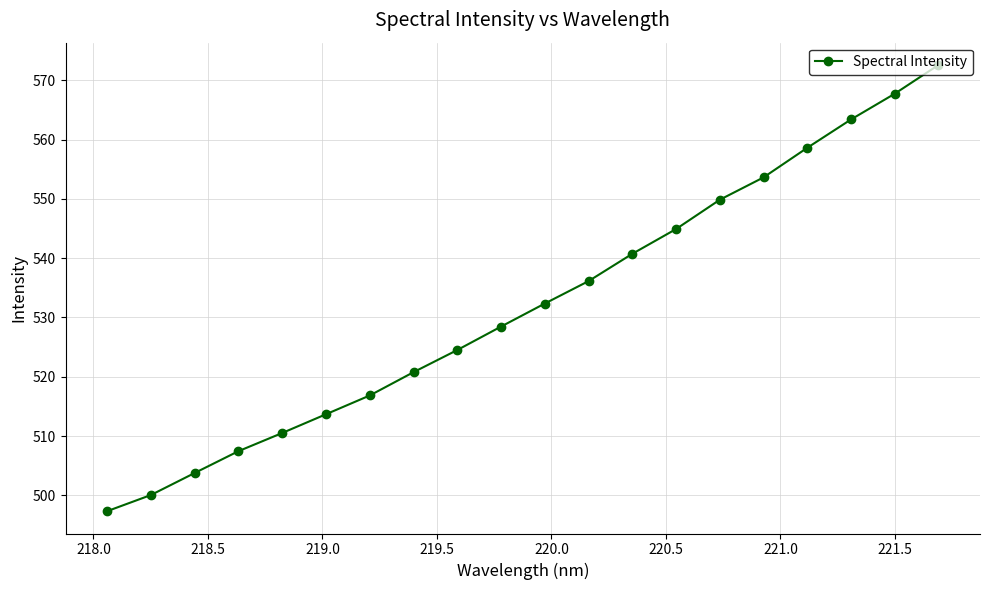

What is the difference between the maximum and minimum values?

75.2